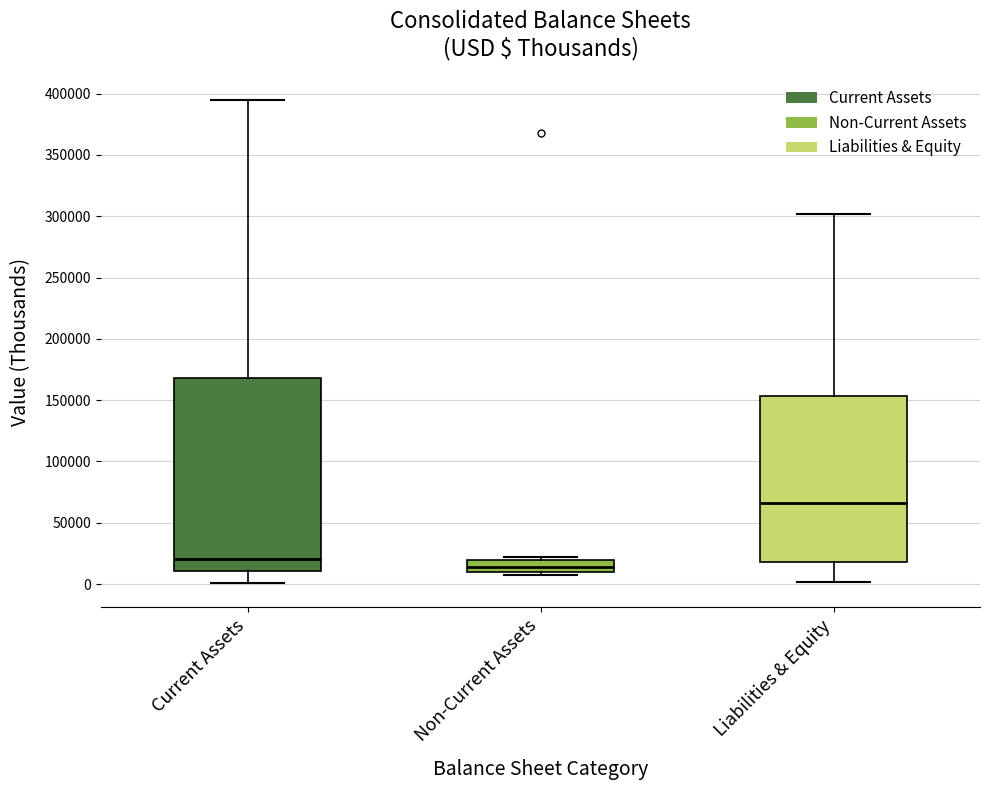

Where does the lower whisker of the box for Liabilities & Equity end on the y-axis? The values are not printed on the chart, so give them approximately, as read against the axis.

0